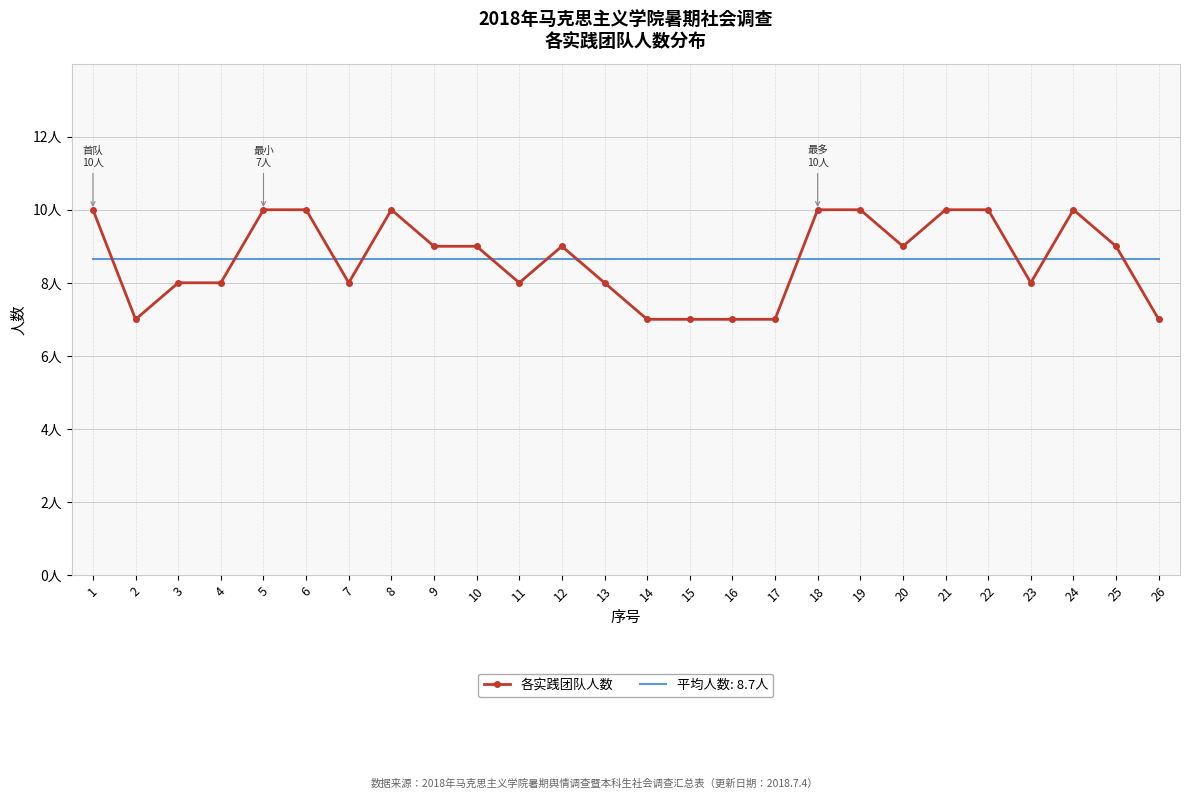

What are all the series names shown in the legend?

各实践团队人数, 平均人数: 8.7人